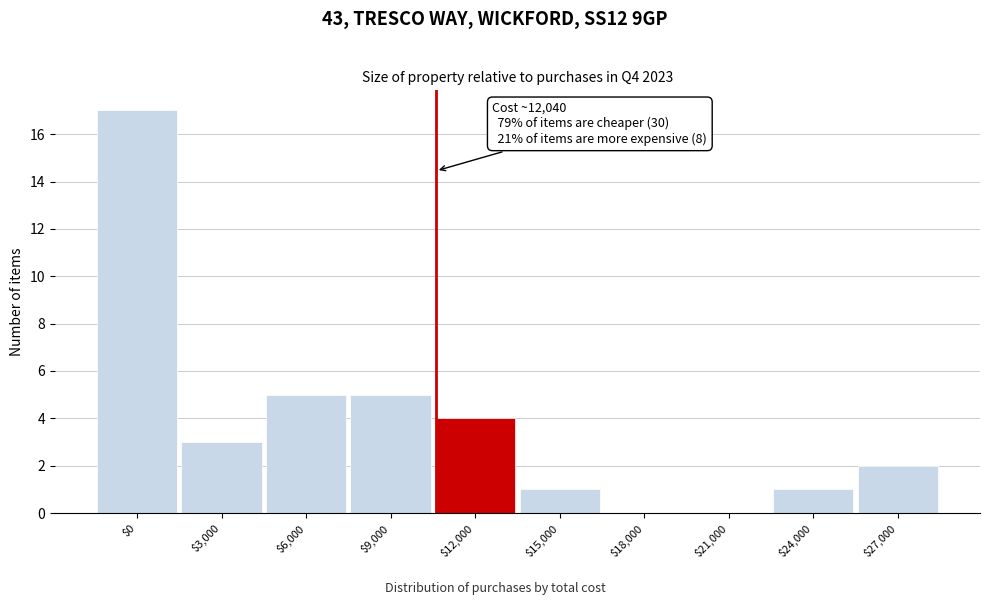

What is the sum of all values?

38